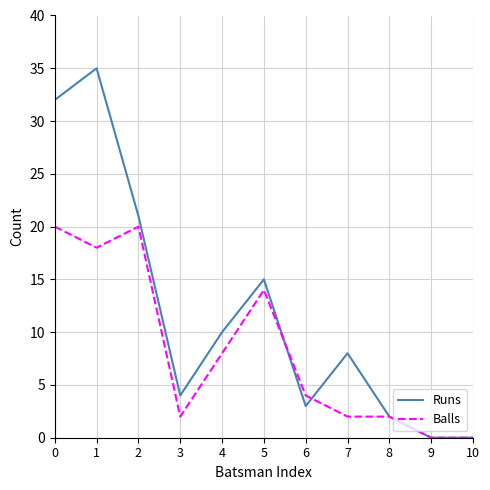

The Balls series shows -11 at 10. True or false?

False